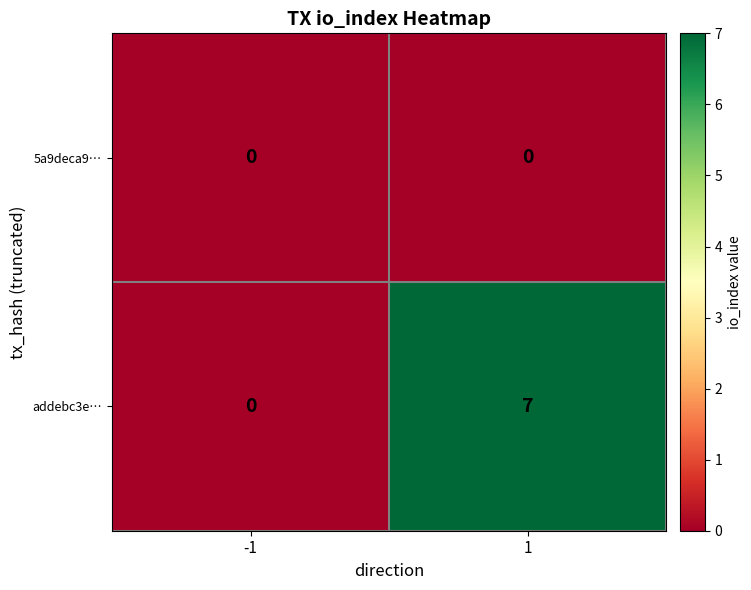

True or false: addebc3e… has a value of 0 at -1.

True